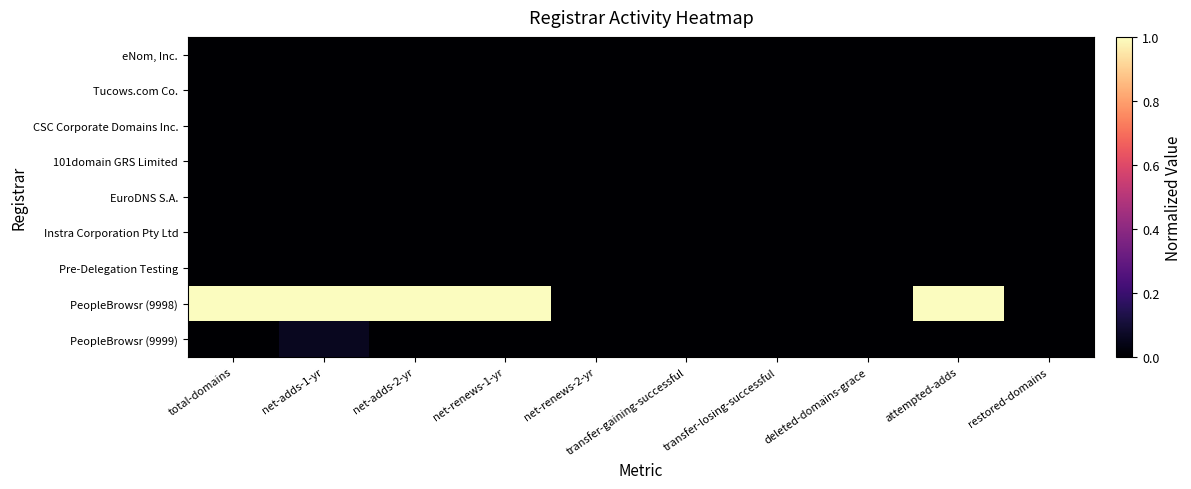

Reading left to right, transcribe all the data shown in this chart.

eNom, Inc.: total-domains=0.0	net-adds-1-yr=0.0	net-adds-2-yr=0.0	net-renews-1-yr=0.0	net-renews-2-yr=0.0	transfer-gaining-successful=0.0	transfer-losing-successful=0.0	deleted-domains-grace=0.0	attempted-adds=0.0	restored-domains=0.0
Tucows.com Co.: total-domains=0.0	net-adds-1-yr=0.0	net-adds-2-yr=0.0	net-renews-1-yr=0.0	net-renews-2-yr=0.0	transfer-gaining-successful=0.0	transfer-losing-successful=0.0	deleted-domains-grace=0.0	attempted-adds=0.0	restored-domains=0.0
CSC Corporate Domains Inc.: total-domains=0.0	net-adds-1-yr=0.0	net-adds-2-yr=0.0	net-renews-1-yr=0.0	net-renews-2-yr=0.0	transfer-gaining-successful=0.0	transfer-losing-successful=0.0	deleted-domains-grace=0.0	attempted-adds=0.0	restored-domains=0.0
101domain GRS Limited: total-domains=0.0	net-adds-1-yr=0.0	net-adds-2-yr=0.0	net-renews-1-yr=0.0	net-renews-2-yr=0.0	transfer-gaining-successful=0.0	transfer-losing-successful=0.0	deleted-domains-grace=0.0	attempted-adds=0.0	restored-domains=0.0
EuroDNS S.A.: total-domains=0.0	net-adds-1-yr=0.0	net-adds-2-yr=0.0	net-renews-1-yr=0.0	net-renews-2-yr=0.0	transfer-gaining-successful=0.0	transfer-losing-successful=0.0	deleted-domains-grace=0.0	attempted-adds=0.0	restored-domains=0.0
Instra Corporation Pty Ltd: total-domains=0.0	net-adds-1-yr=0.0	net-adds-2-yr=0.0	net-renews-1-yr=0.0	net-renews-2-yr=0.0	transfer-gaining-successful=0.0	transfer-losing-successful=0.0	deleted-domains-grace=0.0	attempted-adds=0.0	restored-domains=0.0
Pre-Delegation Testing: total-domains=0.0	net-adds-1-yr=0.0	net-adds-2-yr=0.0	net-renews-1-yr=0.0	net-renews-2-yr=0.0	transfer-gaining-successful=0.0	transfer-losing-successful=0.0	deleted-domains-grace=0.0	attempted-adds=0.0	restored-domains=0.0
PeopleBrowsr (9998): total-domains=1.0	net-adds-1-yr=1.0	net-adds-2-yr=1.0	net-renews-1-yr=1.0	net-renews-2-yr=0.0	transfer-gaining-successful=0.0	transfer-losing-successful=0.0	deleted-domains-grace=0.0	attempted-adds=1.0	restored-domains=0.0
PeopleBrowsr (9999): total-domains=0.0	net-adds-1-yr=0.1	net-adds-2-yr=0.0	net-renews-1-yr=0.0	net-renews-2-yr=0.0	transfer-gaining-successful=0.0	transfer-losing-successful=0.0	deleted-domains-grace=0.0	attempted-adds=0.0	restored-domains=0.0